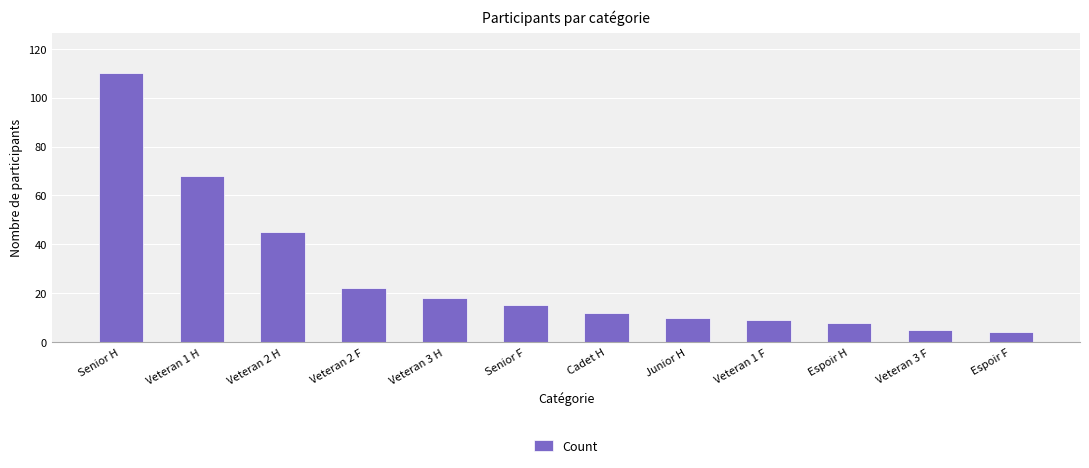

What is the change in value from Senior F to Veteran 3 F?

-10